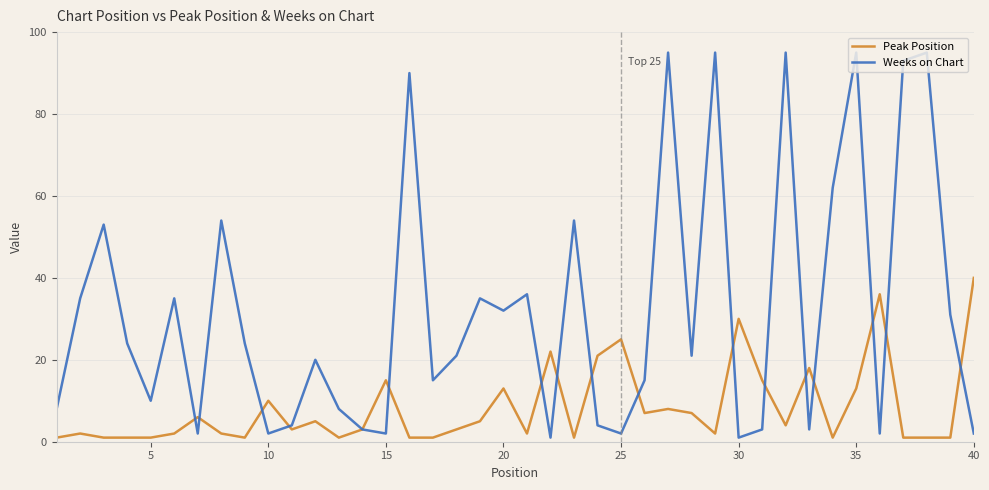

Rank the series by their average value, from lowest to highest.

Peak Position, Weeks on Chart